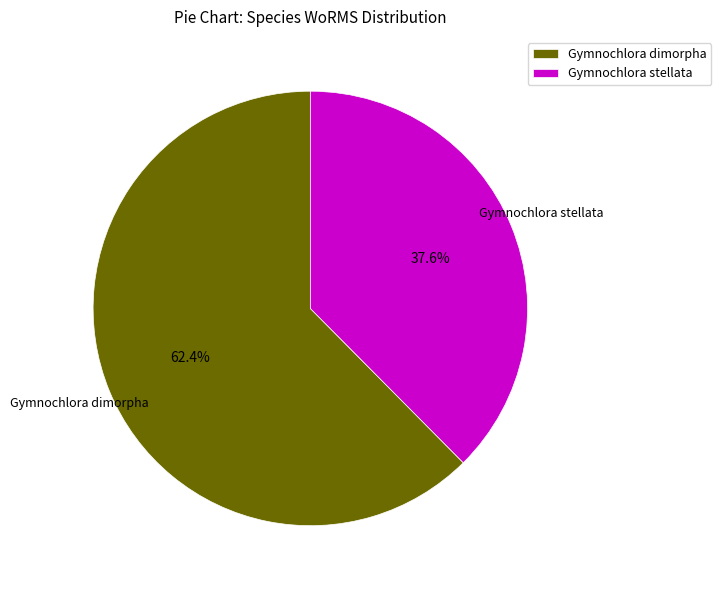

How much of the chart is everything except Gymnochlora dimorpha?

37.6%